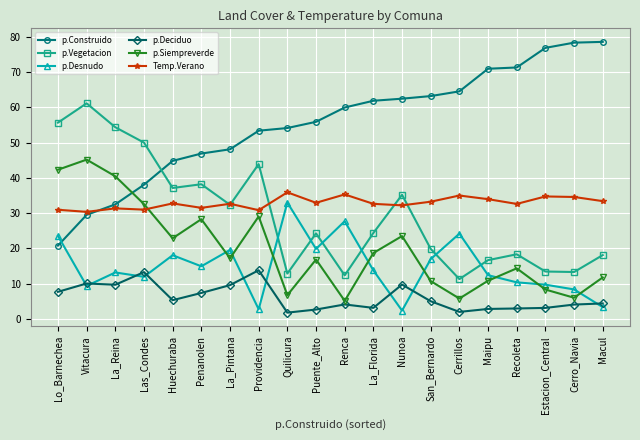

Is this an area chart (filled region under the line)?

No